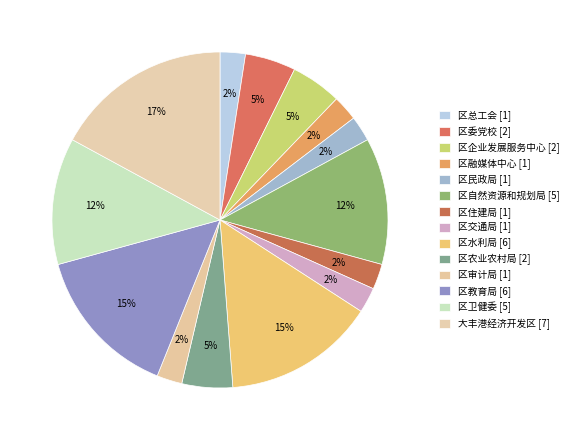

How many segments does this pie chart have?

14